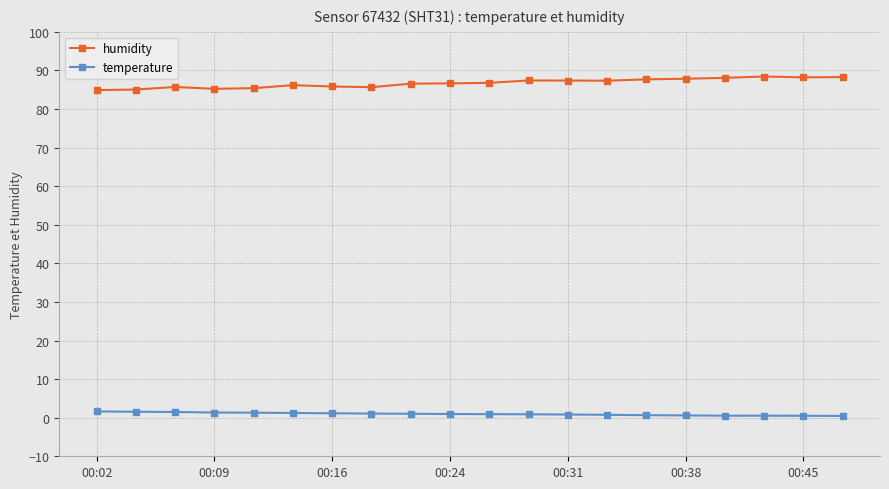

List the series in order of their overall mean, lowest first.

temperature, humidity